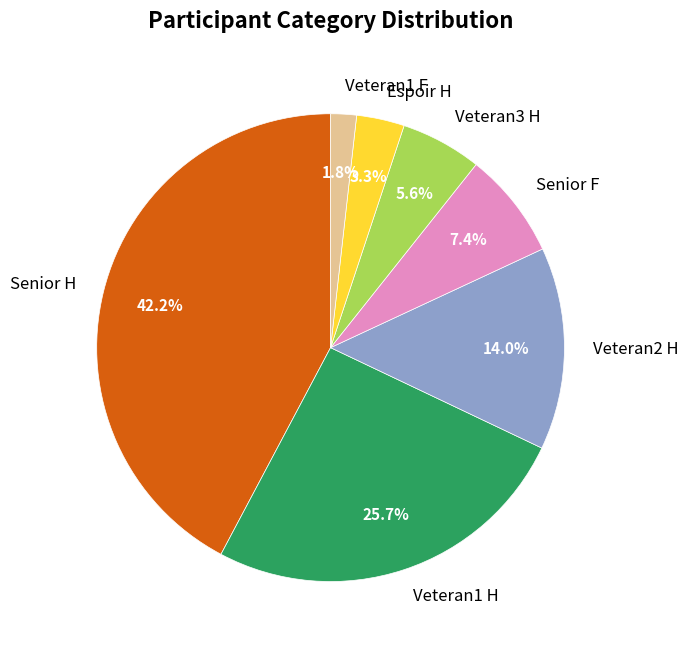

Is there any slice that represents more than half of the pie?

No